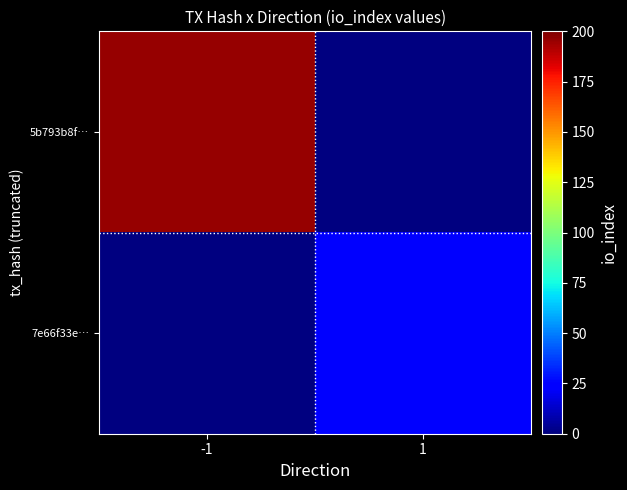

Is the value of 7e66f33e… at -1 greater than the value of 5b793b8f… at -1?

No